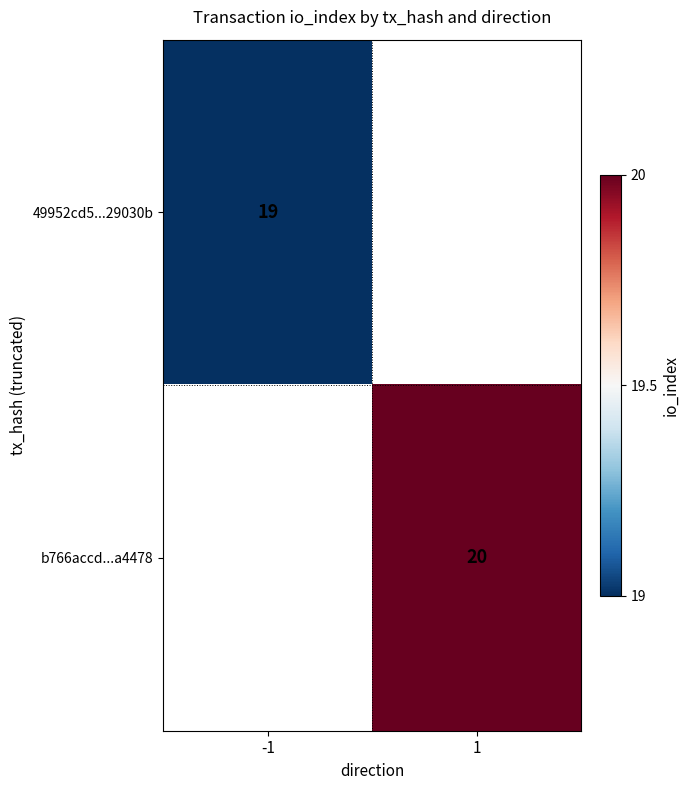

Is it true that b766accd...a4478 equals 20 at 1?

True